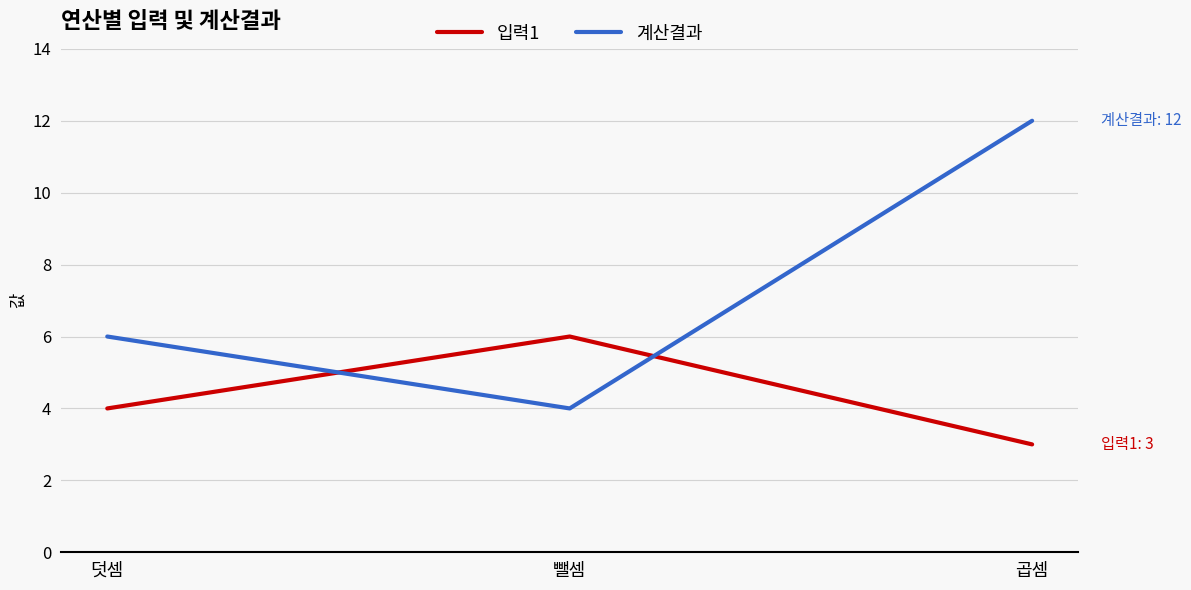

Reading left to right, what are all the values shown in this chart?

입력1: 덧셈=4	뺄셈=6	곱셈=3
계산결과: 덧셈=6	뺄셈=4	곱셈=12